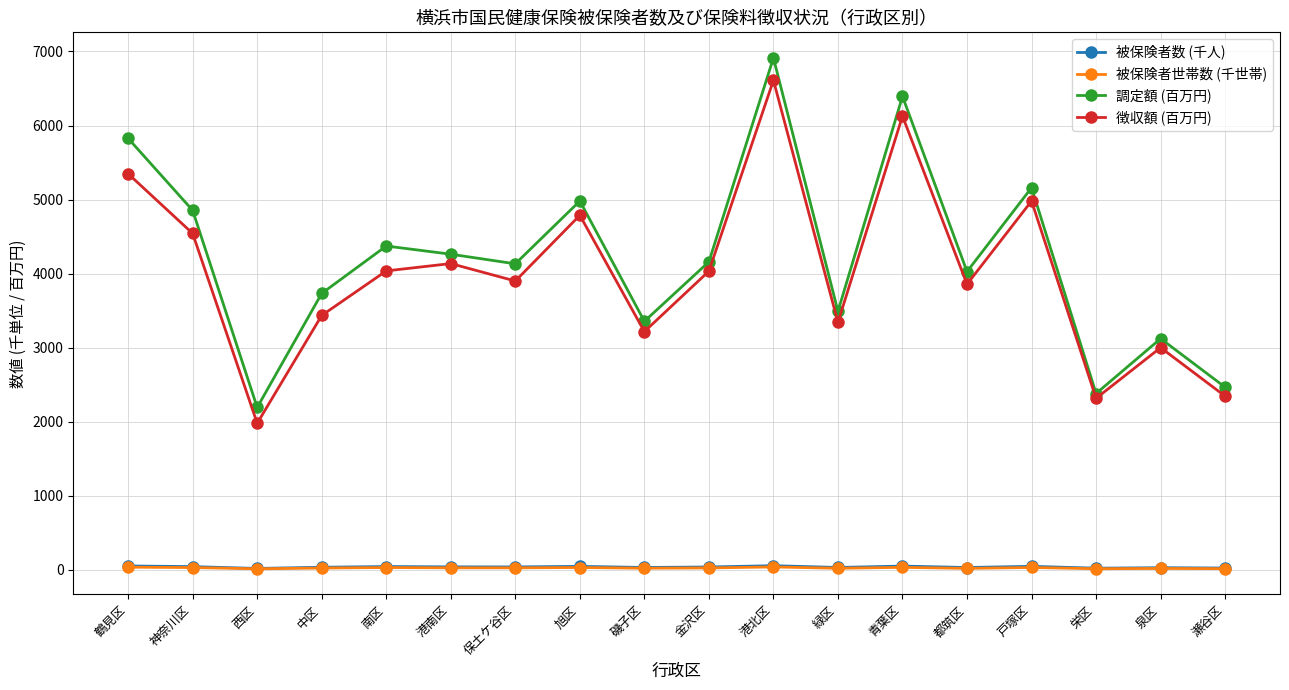

Does the chart display data point markers on the line(s)?

Yes